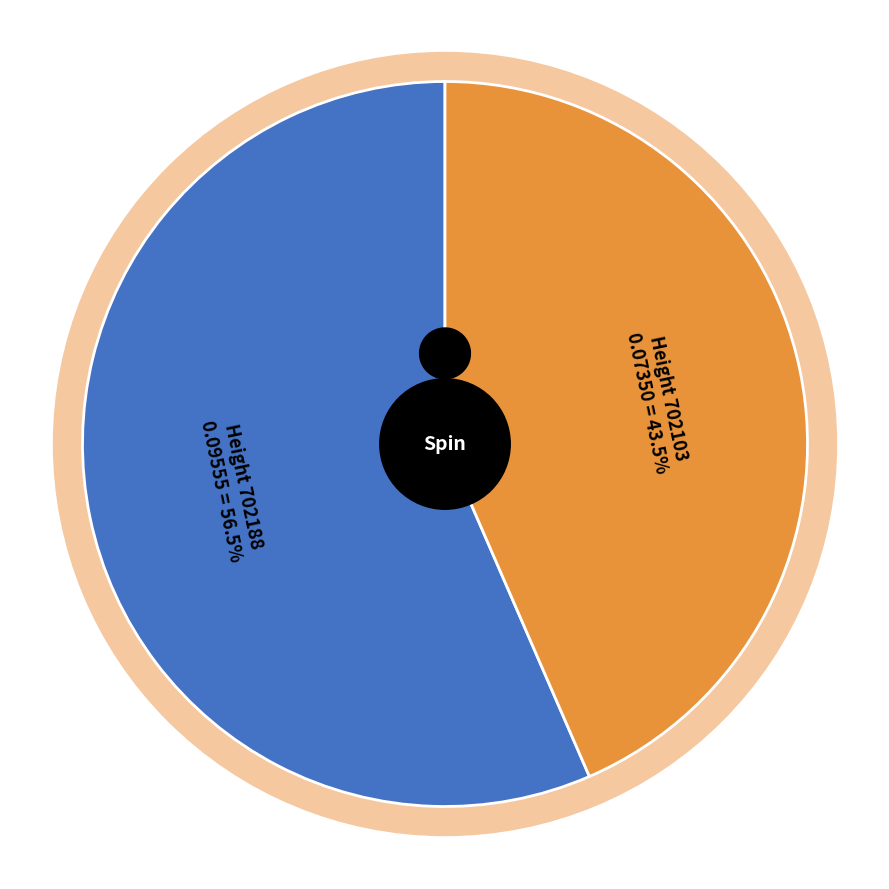

To the nearest percent, what is the average slice percentage?

50%